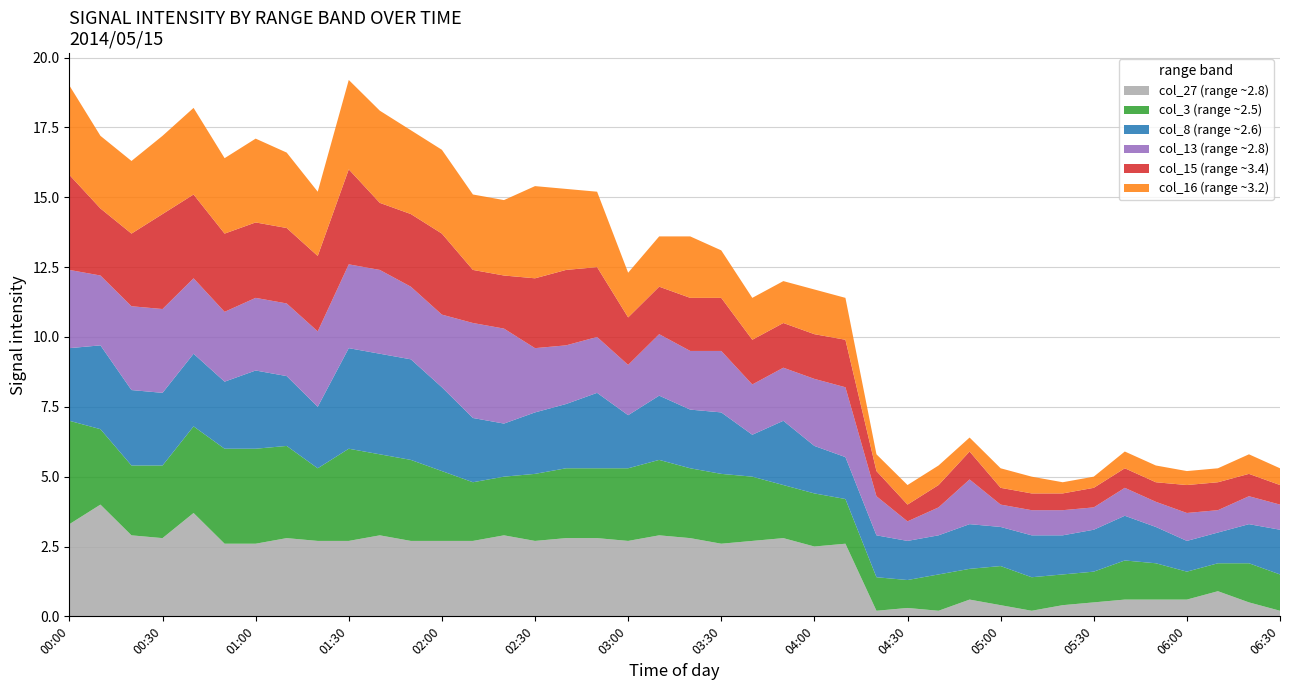

Reading left to right, transcribe all the data shown in this chart.

col_27 (range ~2.8): 3.3	4.0	2.9	2.8	3.7	2.6	2.6	2.8	2.7	2.7	2.9	2.7	2.7	2.7	2.9	2.7	2.8	2.8	2.7	2.9	2.8	2.6	2.7	2.8	2.5	2.6	0.2	0.3	0.2	0.6	0.4	0.2	0.4	0.5	0.6	0.6	0.6	0.9	0.5	0.2
col_3 (range ~2.5): 3.7	2.7	2.5	2.6	3.1	3.4	3.4	3.3	2.6	3.3	2.9	2.9	2.5	2.1	2.1	2.4	2.5	2.5	2.6	2.7	2.5	2.5	2.3	1.9	1.9	1.6	1.2	1.0	1.3	1.1	1.4	1.2	1.1	1.1	1.4	1.3	1.0	1.0	1.4	1.3
col_8 (range ~2.6): 2.6	3.0	2.7	2.6	2.6	2.4	2.8	2.5	2.2	3.6	3.6	3.6	3.0	2.3	1.9	2.2	2.3	2.7	1.9	2.3	2.1	2.2	1.5	2.3	1.7	1.5	1.5	1.4	1.4	1.6	1.4	1.5	1.4	1.5	1.6	1.3	1.1	1.1	1.4	1.6
col_13 (range ~2.8): 2.8	2.5	3.0	3.0	2.7	2.5	2.6	2.6	2.7	3.0	3.0	2.6	2.6	3.4	3.4	2.3	2.1	2.0	1.8	2.2	2.1	2.2	1.8	1.9	2.4	2.5	1.4	0.7	1.0	1.6	0.8	0.9	0.9	0.8	1.0	0.9	1.0	0.8	1.0	0.9
col_15 (range ~3.4): 3.4	2.4	2.6	3.4	3.0	2.8	2.7	2.7	2.7	3.4	2.4	2.6	2.9	1.9	1.9	2.5	2.7	2.5	1.7	1.7	1.9	1.9	1.6	1.6	1.6	1.7	0.9	0.6	0.8	1.0	0.6	0.6	0.6	0.7	0.7	0.7	1.0	1.0	0.8	0.7
col_16 (range ~3.2): 3.2	2.6	2.6	2.8	3.1	2.7	3.0	2.7	2.3	3.2	3.3	3.0	3.0	2.7	2.7	3.3	2.9	2.7	1.6	1.8	2.2	1.7	1.5	1.5	1.6	1.5	0.6	0.7	0.7	0.5	0.7	0.6	0.4	0.4	0.6	0.6	0.5	0.5	0.7	0.6